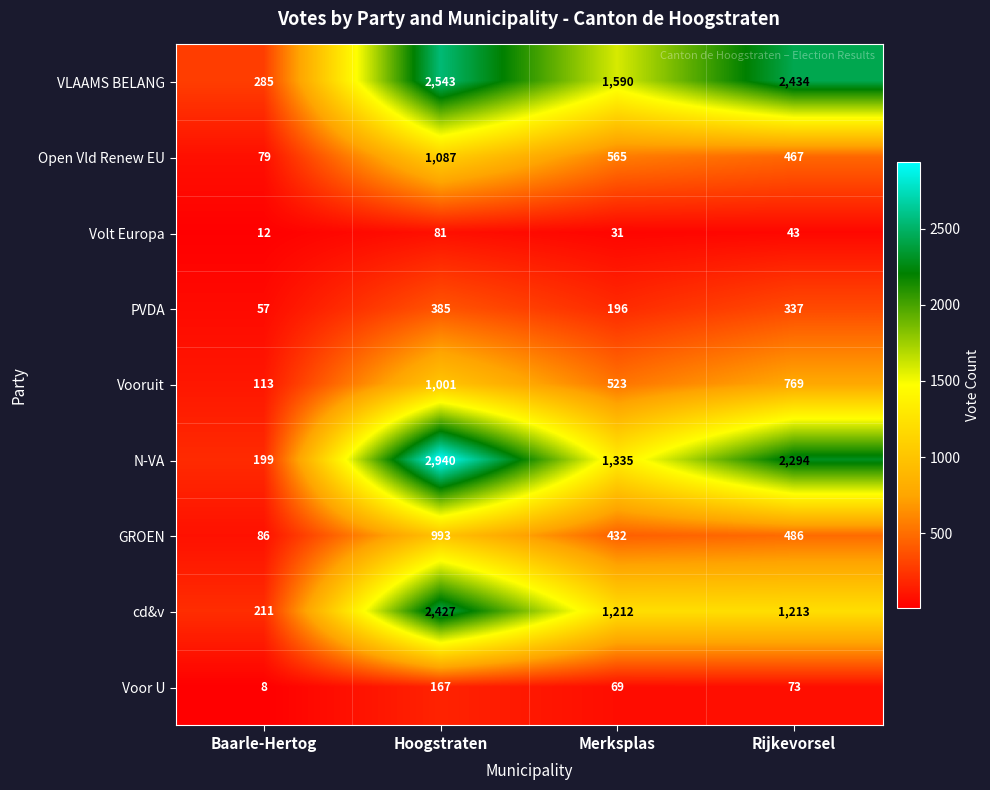

Rank the series by their maximum value, from highest to lowest.

N-VA, VLAAMS BELANG, cd&v, Open Vld Renew EU, Vooruit, GROEN, PVDA, Voor U, Volt Europa